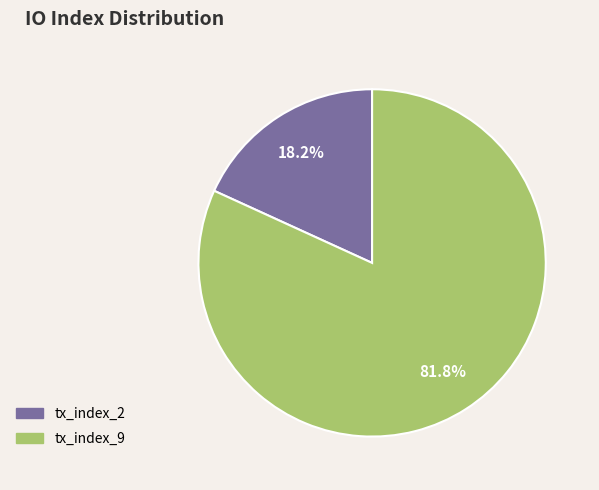

What is the smallest slice in the pie chart?

tx_index_2